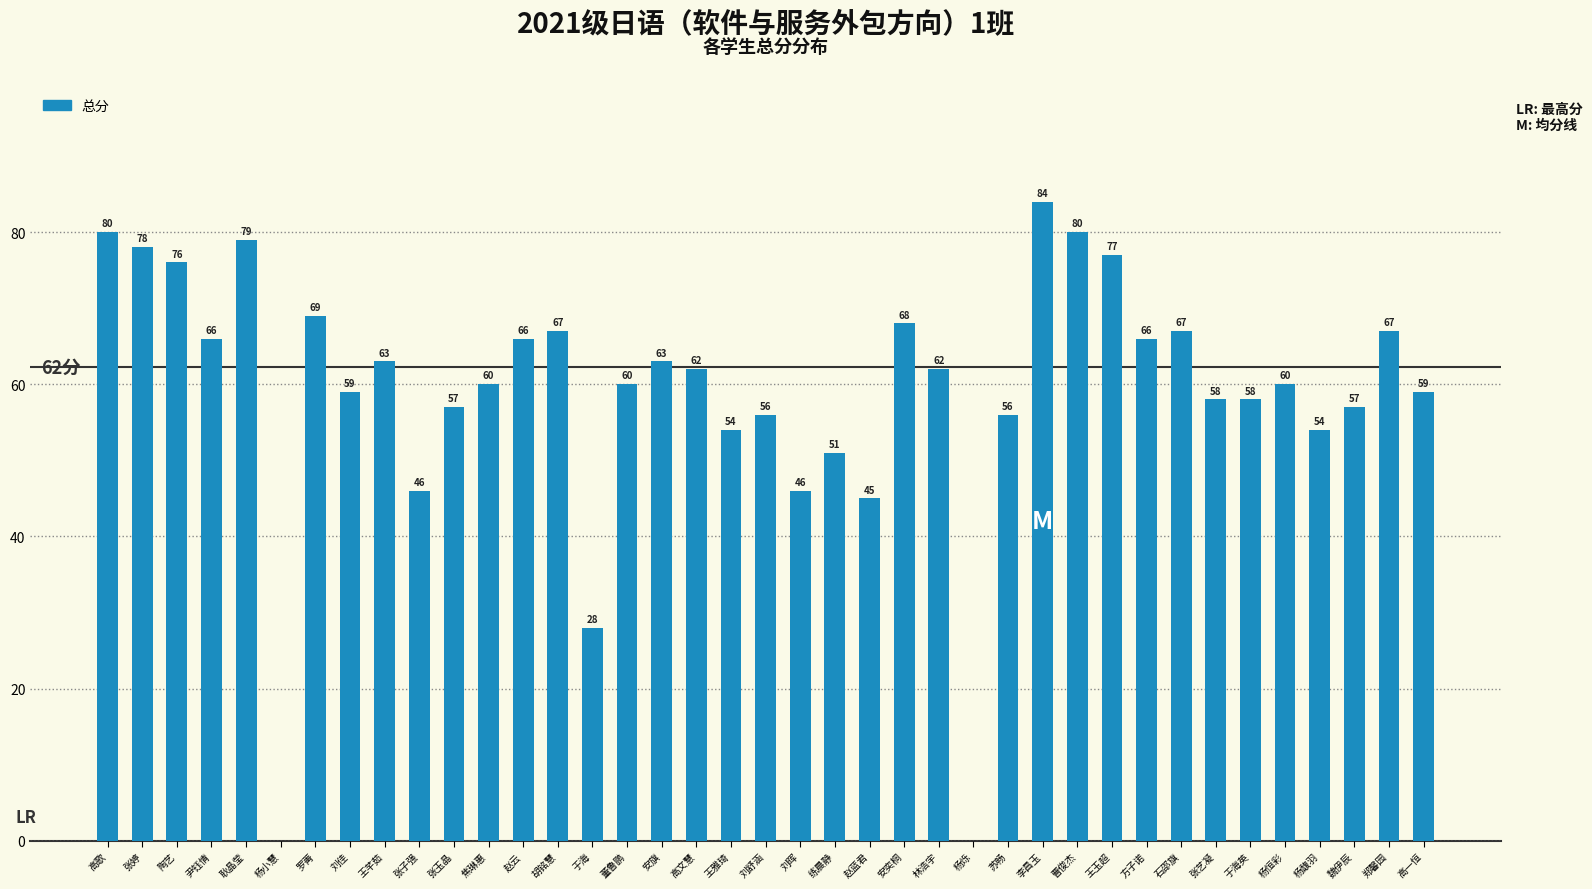

Count the number of data series in this chart.

1